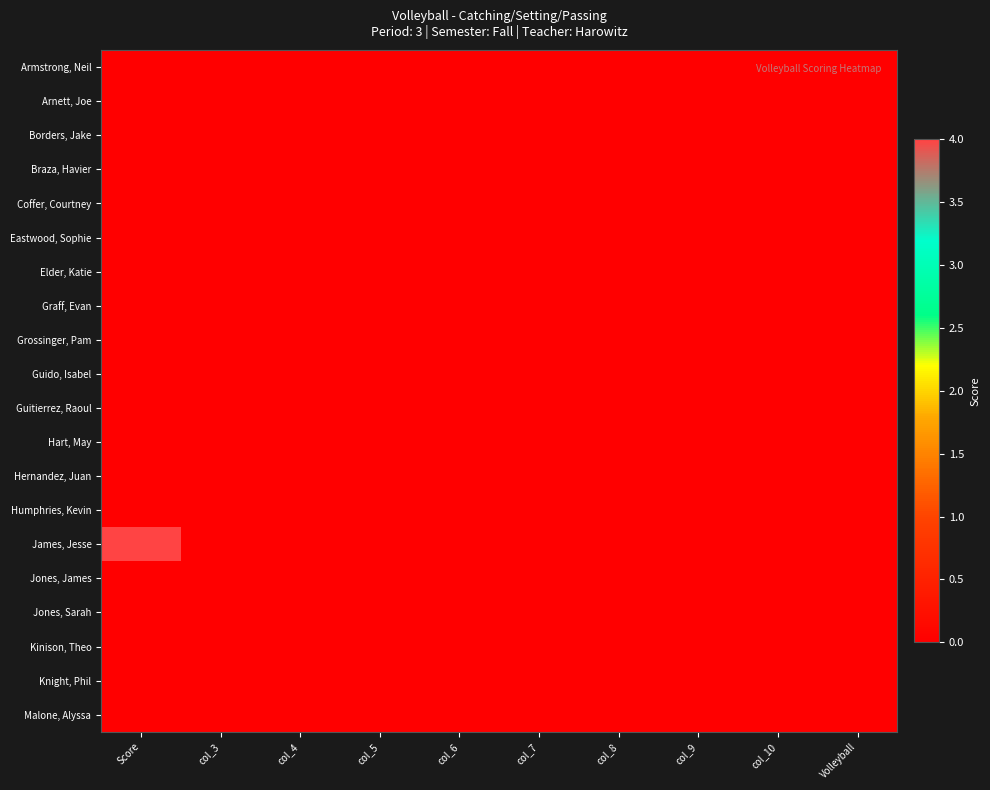

How many distinct data groups are displayed?

20